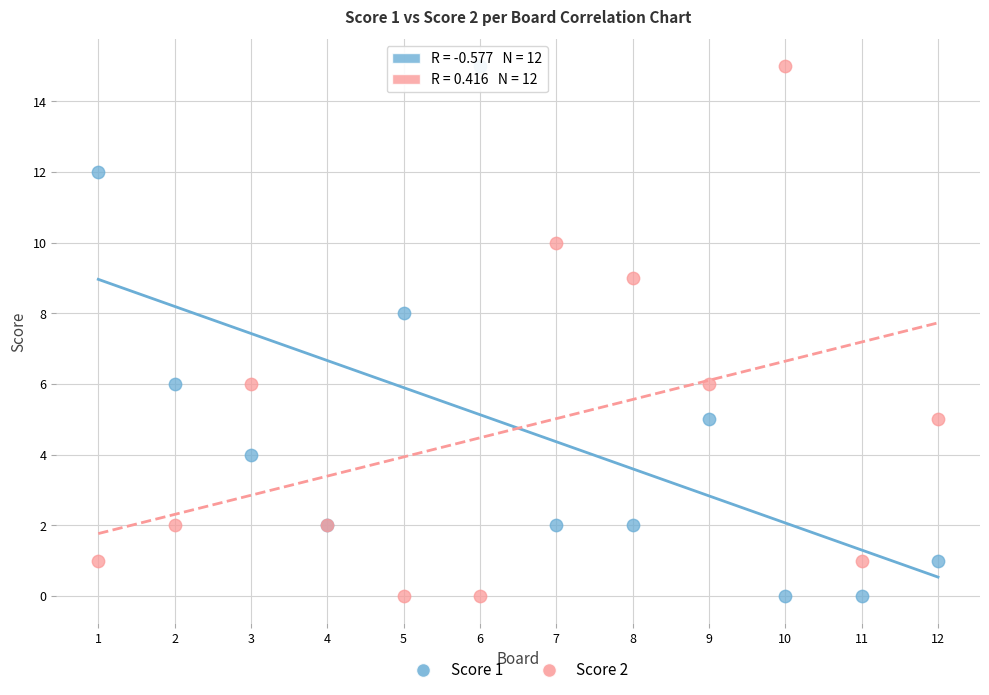

What are all the series names shown in the legend?

Score 1, Score 2